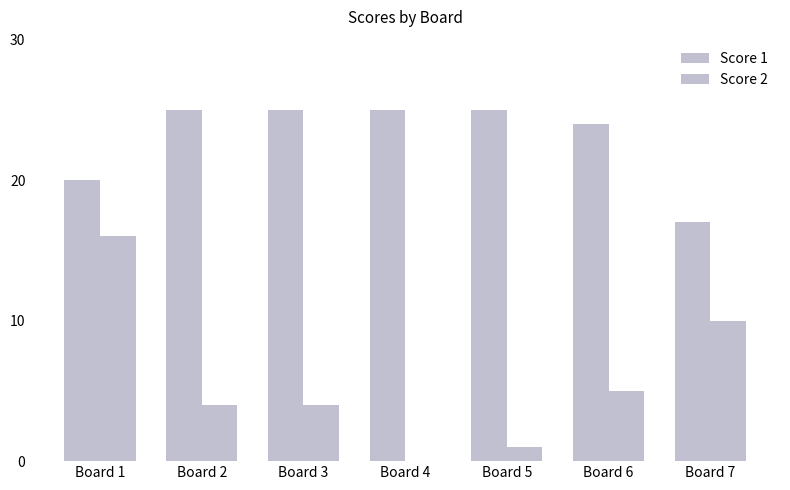

List the series in order of their peak value, lowest first.

Score 2, Score 1